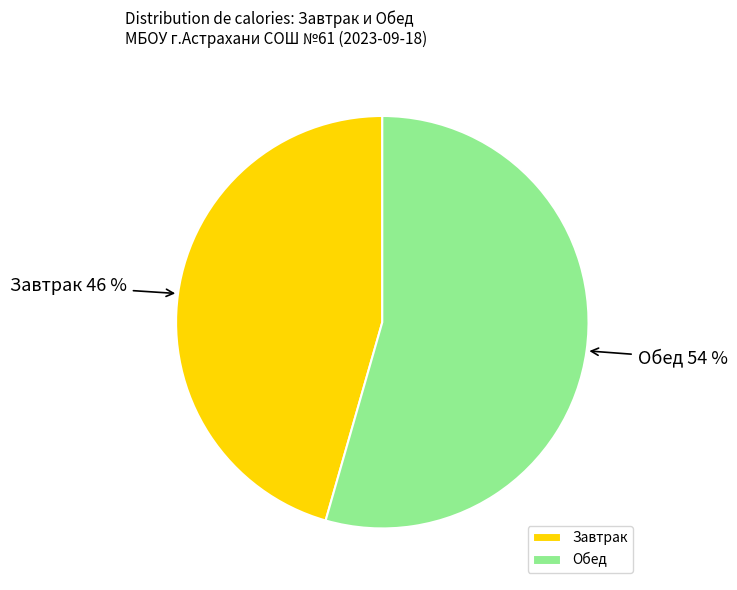

Which slice is the smallest?

Завтрак